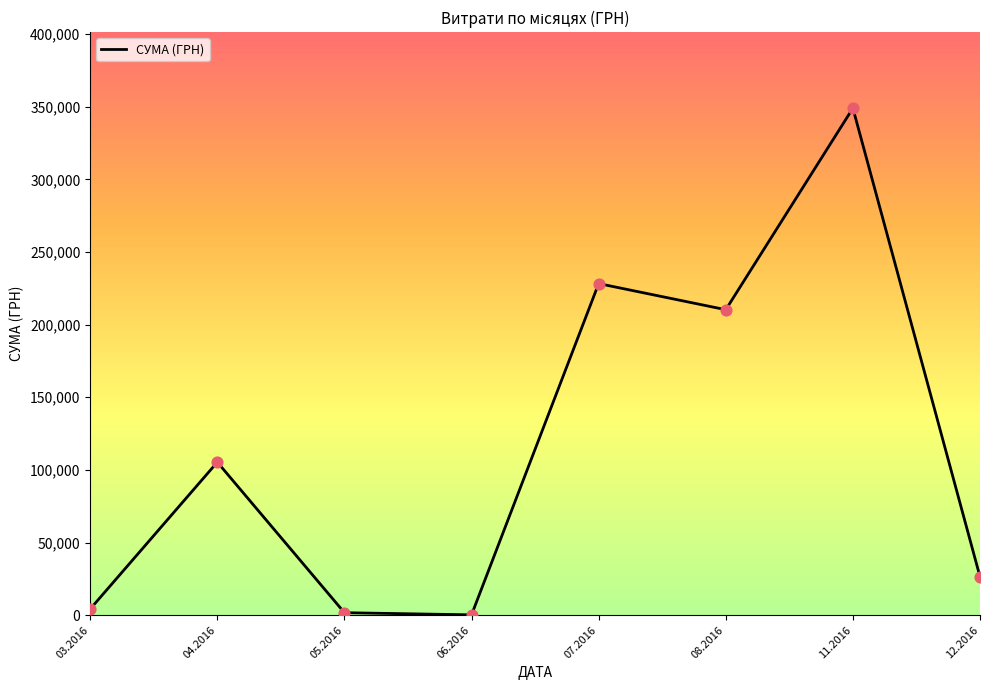

What is the change in value from 03.2016 to 04.2016?

+101055.3